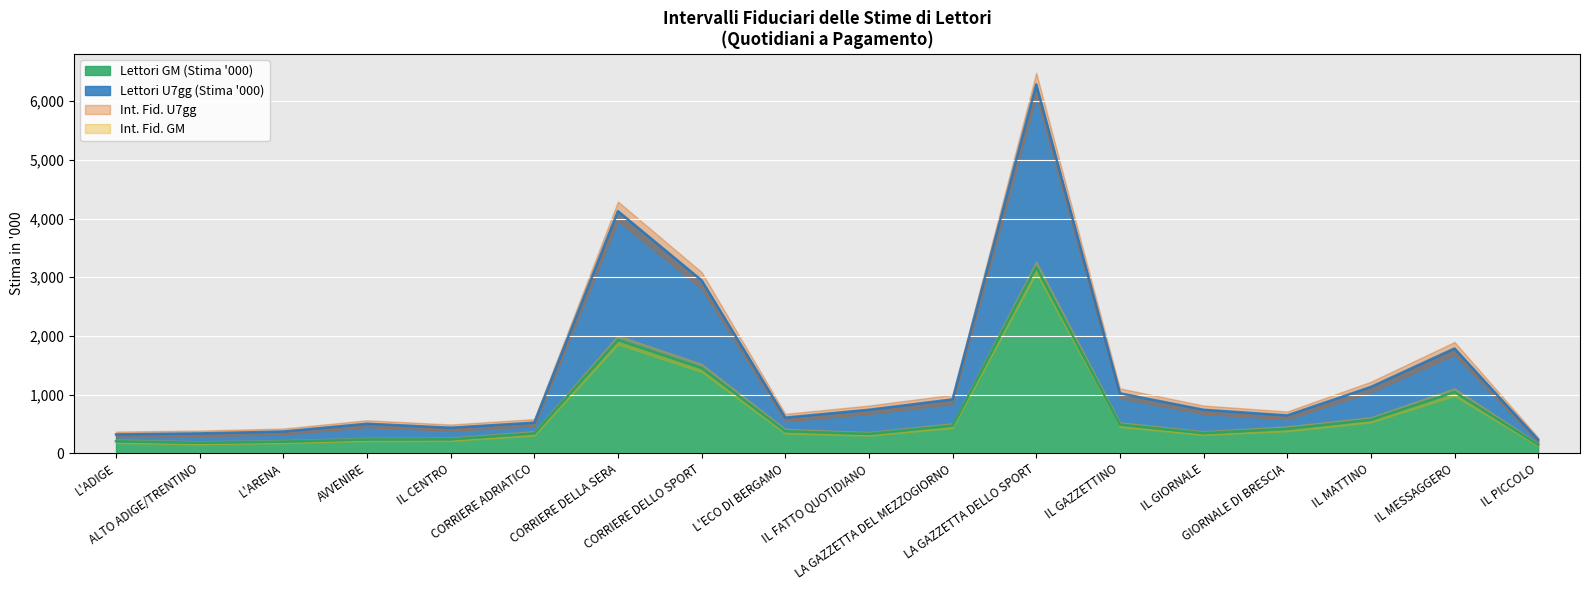

In Lettori GM (Stima '000), how many points are lower than both neighbors (excluding endpoints)?

3